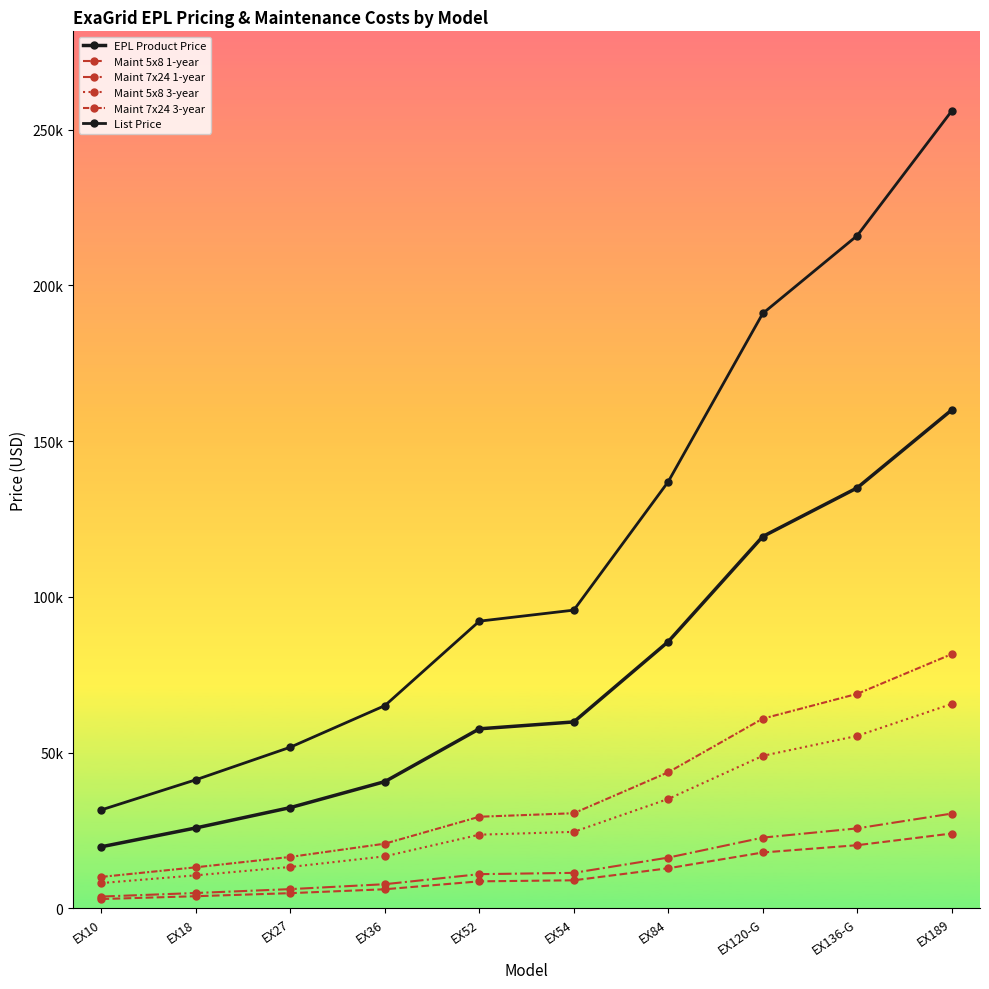

What is the sum of the EPL Product Price values at EX27 and EX10?

52085.6